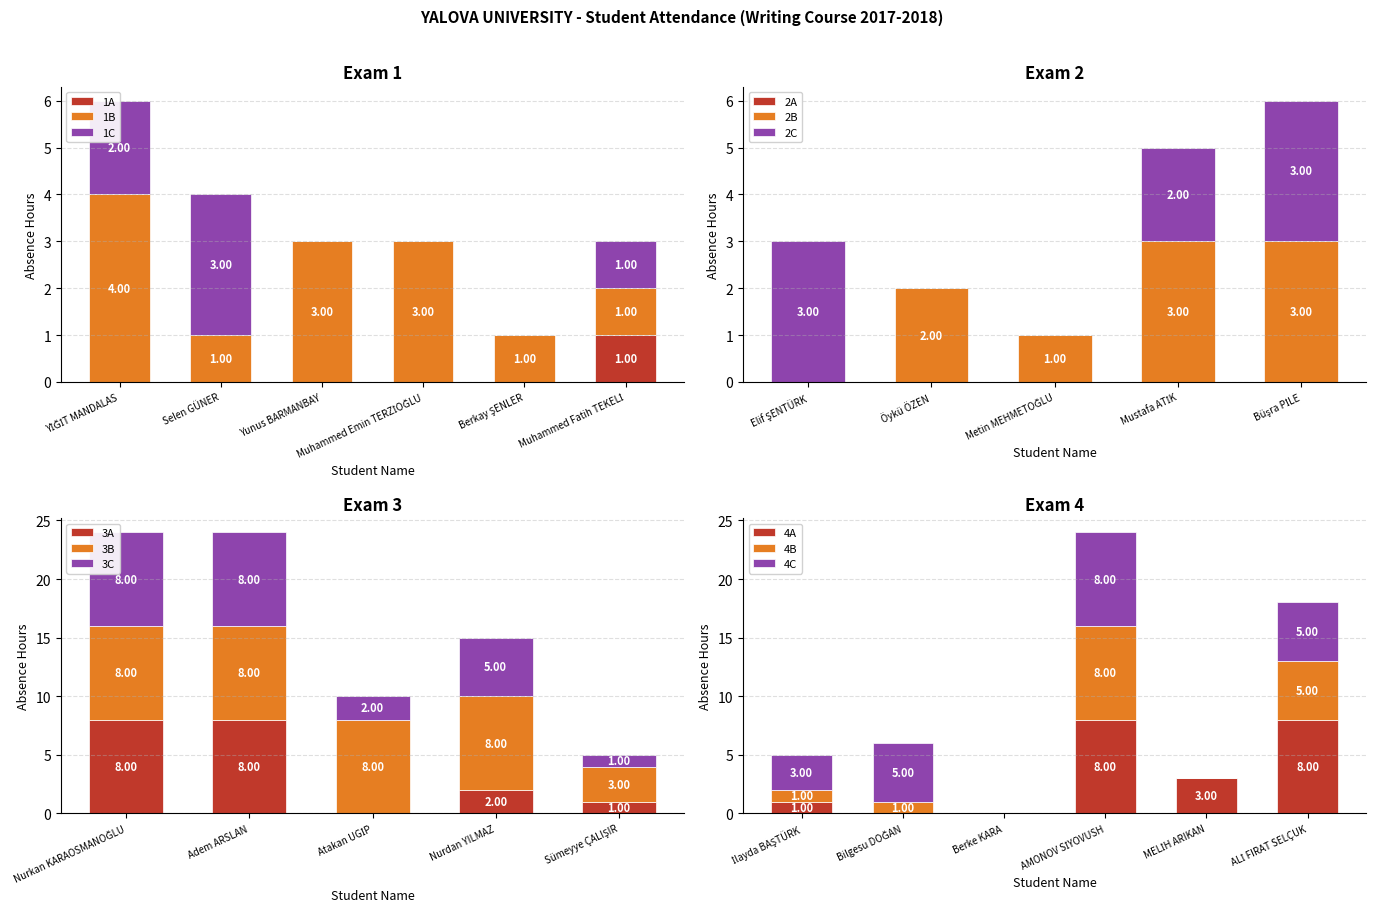

What is the label of the 11th bar from the right?

Nurkan KARAOSMANOĞLU